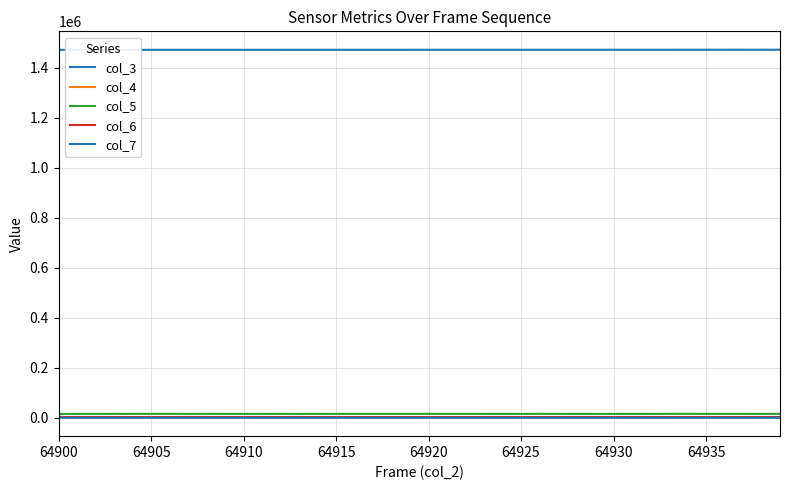

How many lines are shown in the chart?

5